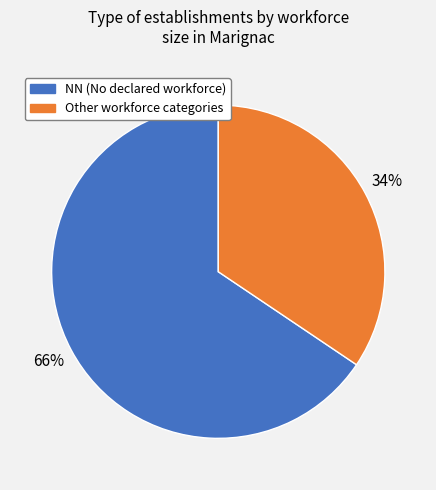

Is there a majority slice in this chart?

Yes